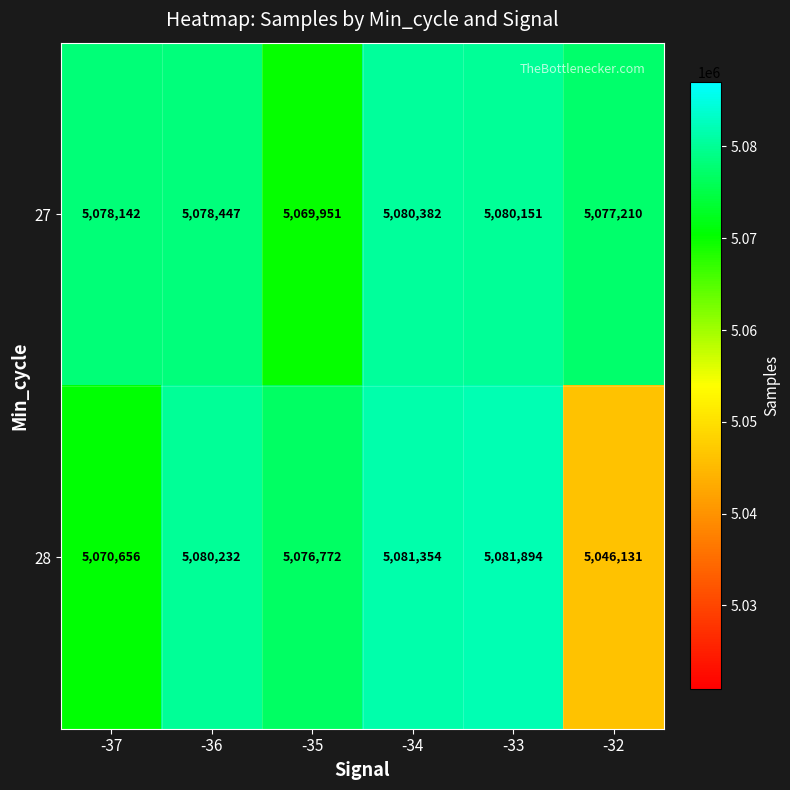

Which series changed the most between -37 and -33?

28